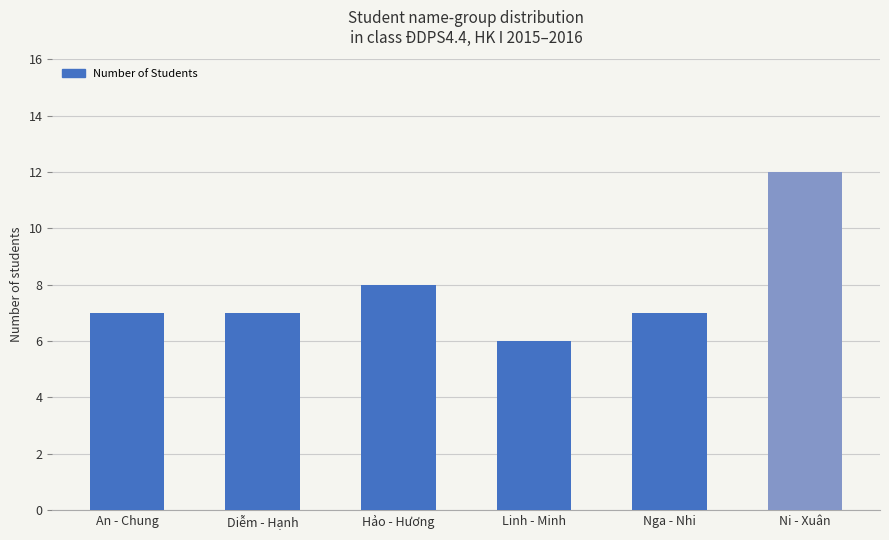

Does the chart contain stacked bars?

No